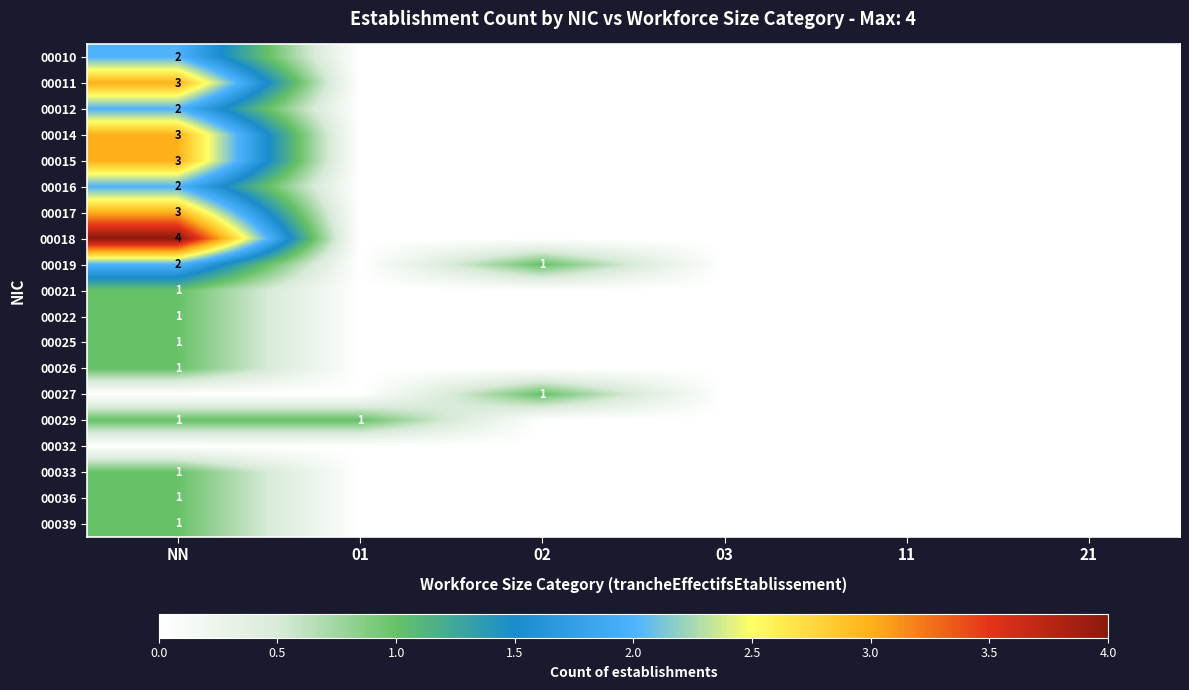

At which category is the sum across all series the highest?

NN